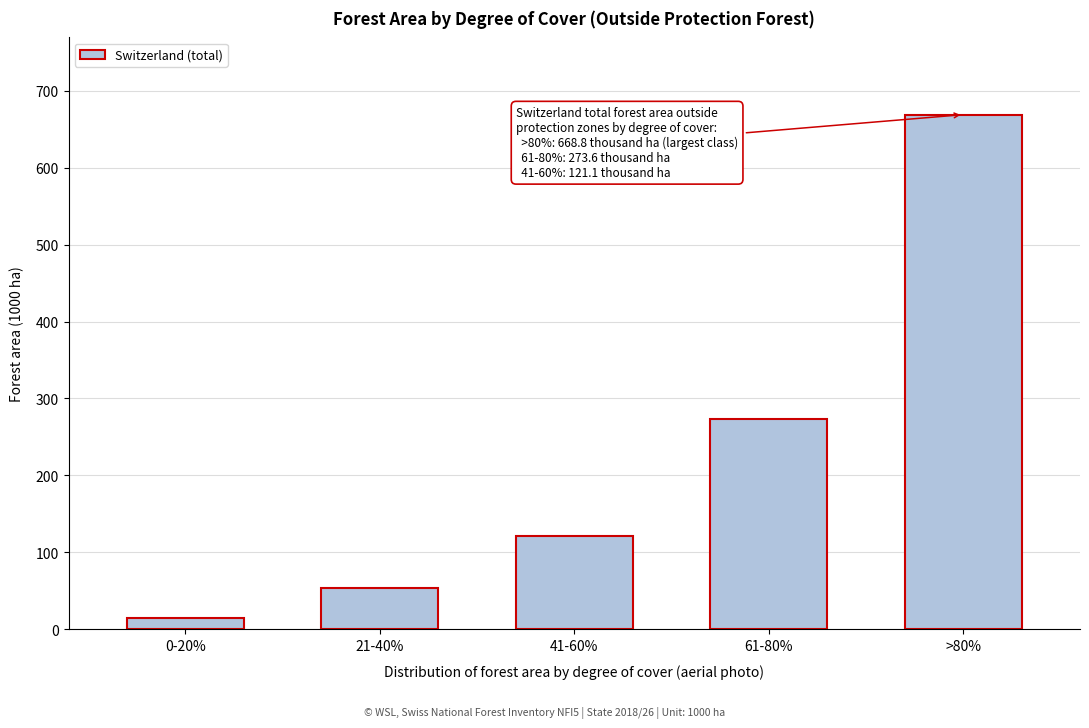

Reading left to right, extract all data points from this chart.

14.3	53.8	121.1	273.6	668.8